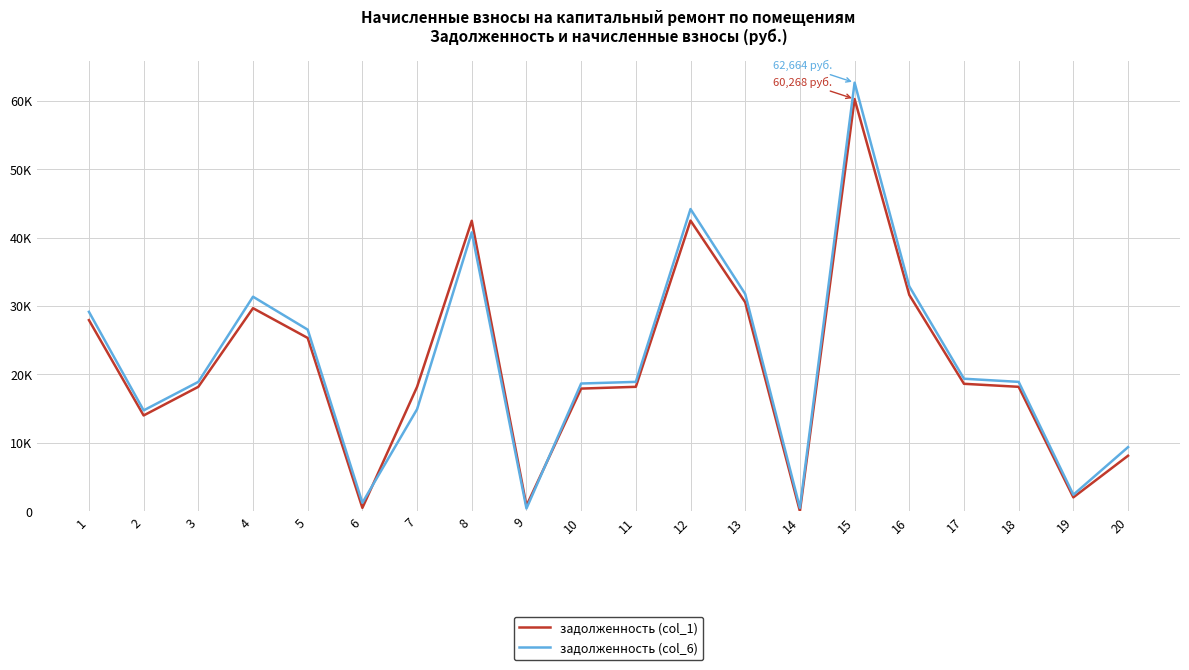

In задолженность (col_1), how many points are lower than both neighbors (excluding endpoints)?

5